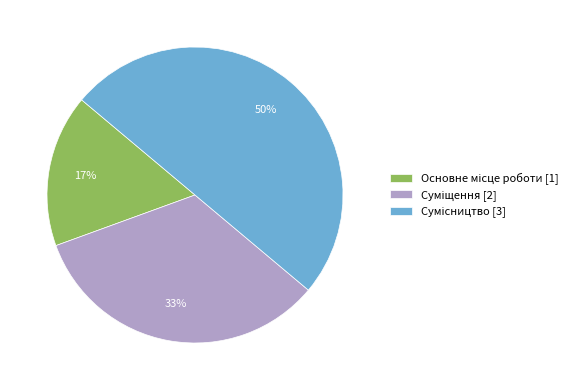

To the nearest percent, what is the average slice percentage?

33%